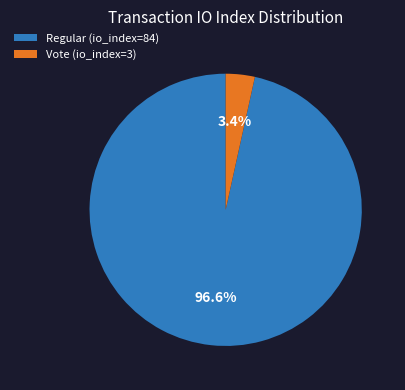

To the nearest percent, what portion does Regular (io_index=84) represent?

97%